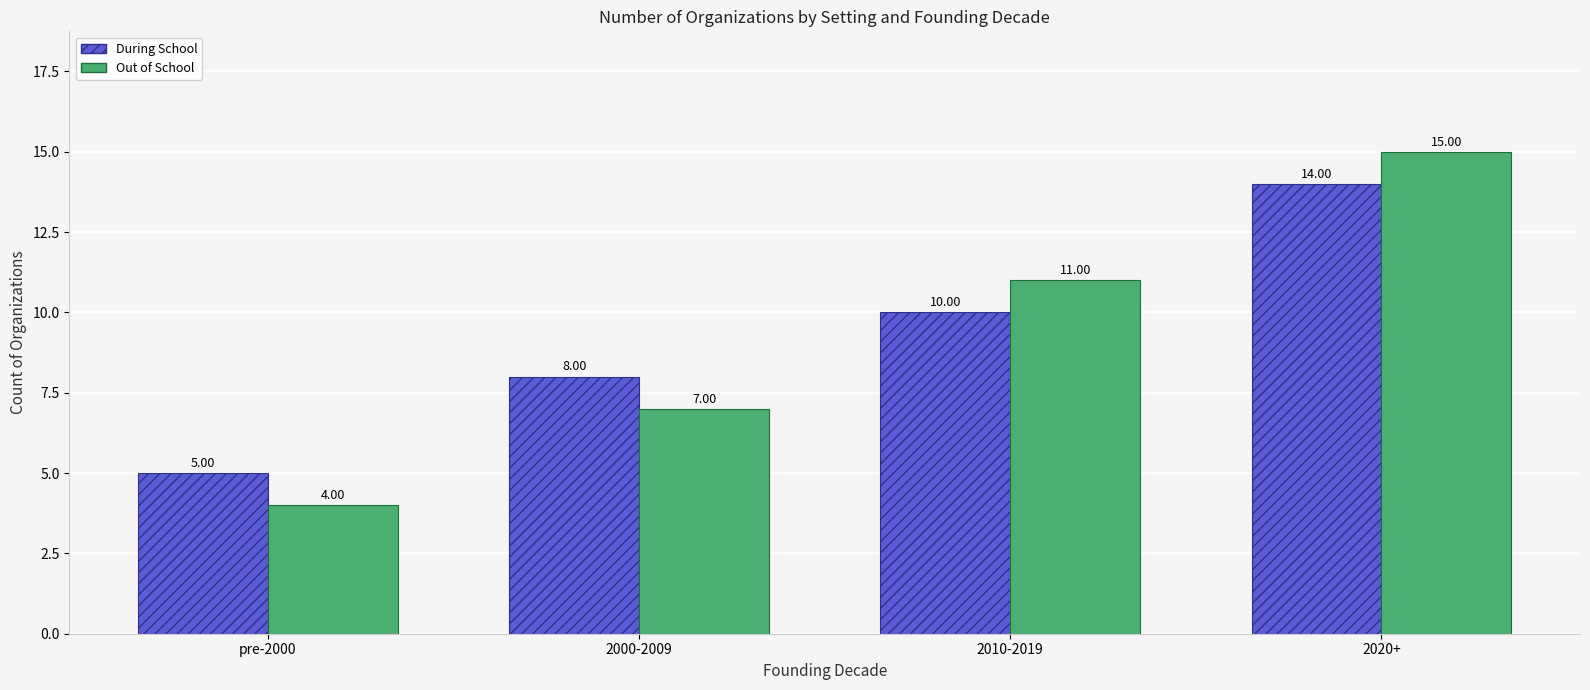

Rank the categories by Out of School value from lowest to highest.

pre-2000, 2000-2009, 2010-2019, 2020+